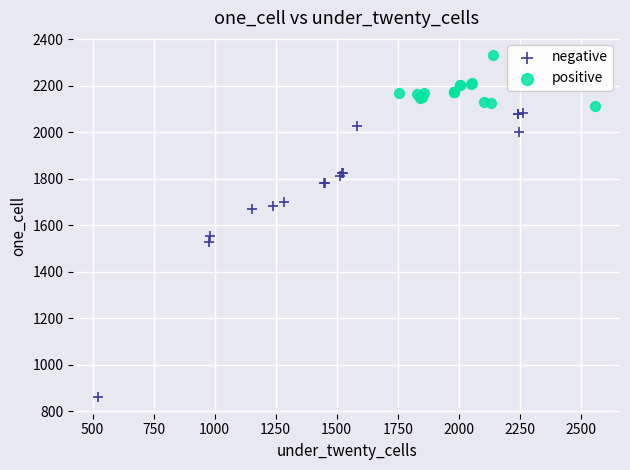

Which series reaches the minimum Y coordinate?

negative